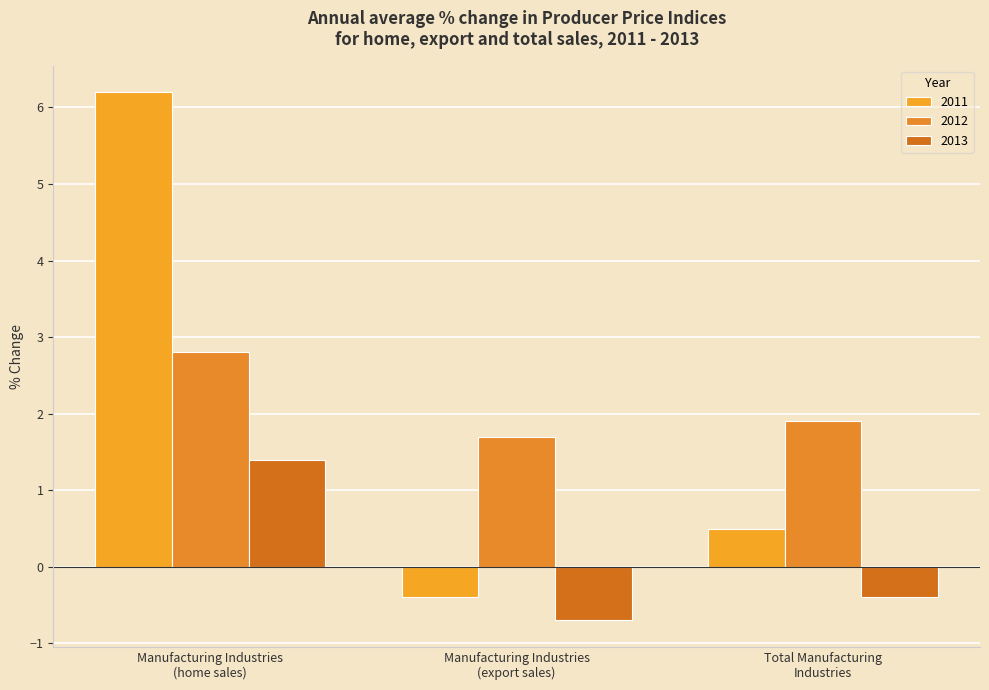

What is the total value across all series at Total Manufacturing
Industries?

2.0